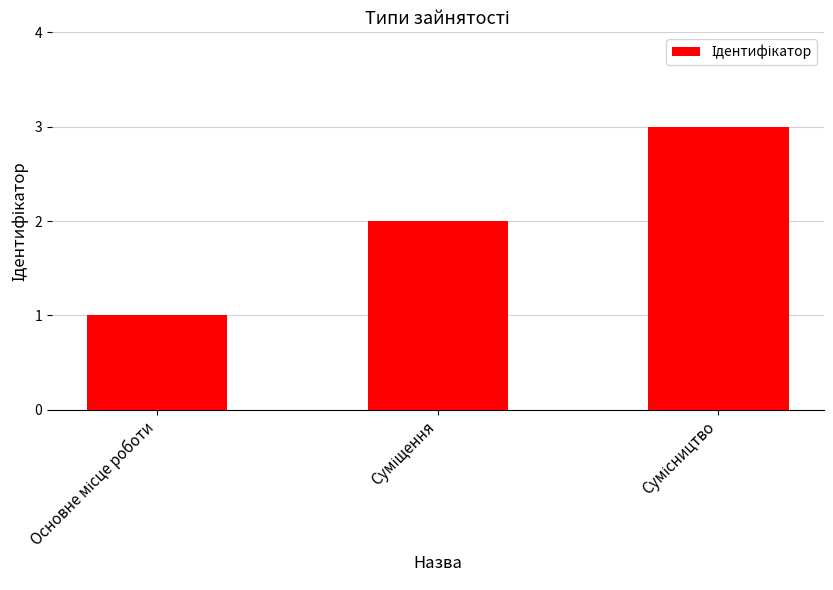

What is the maximum value shown in the chart?

3